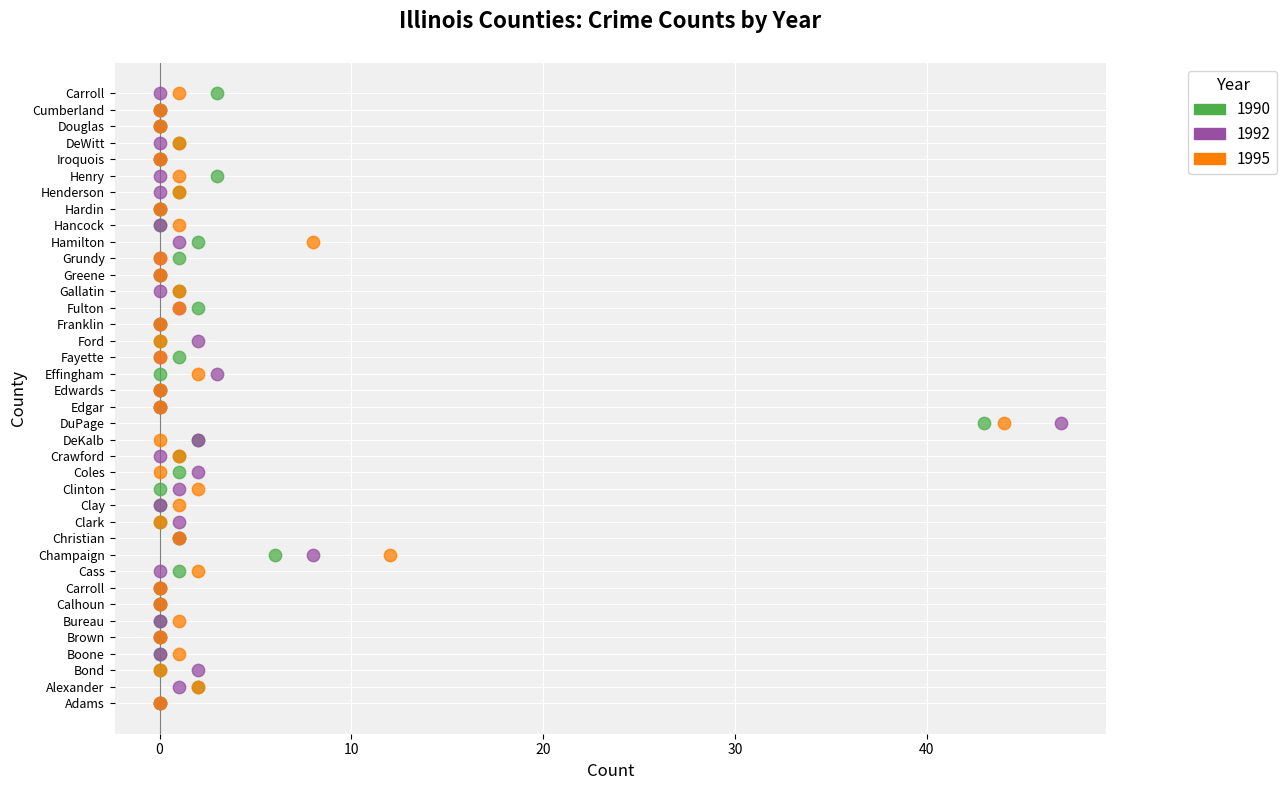

What are all the series names shown in the legend?

1990, 1992, 1995